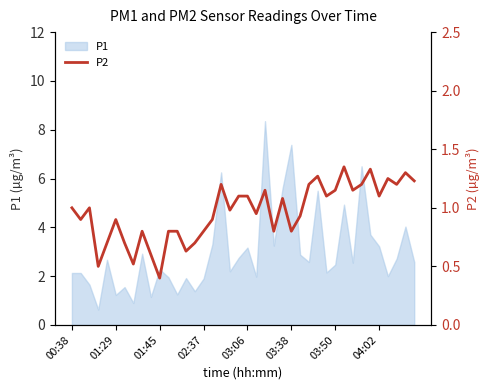

True or false: the data has more than 1 interior local peaks.

True